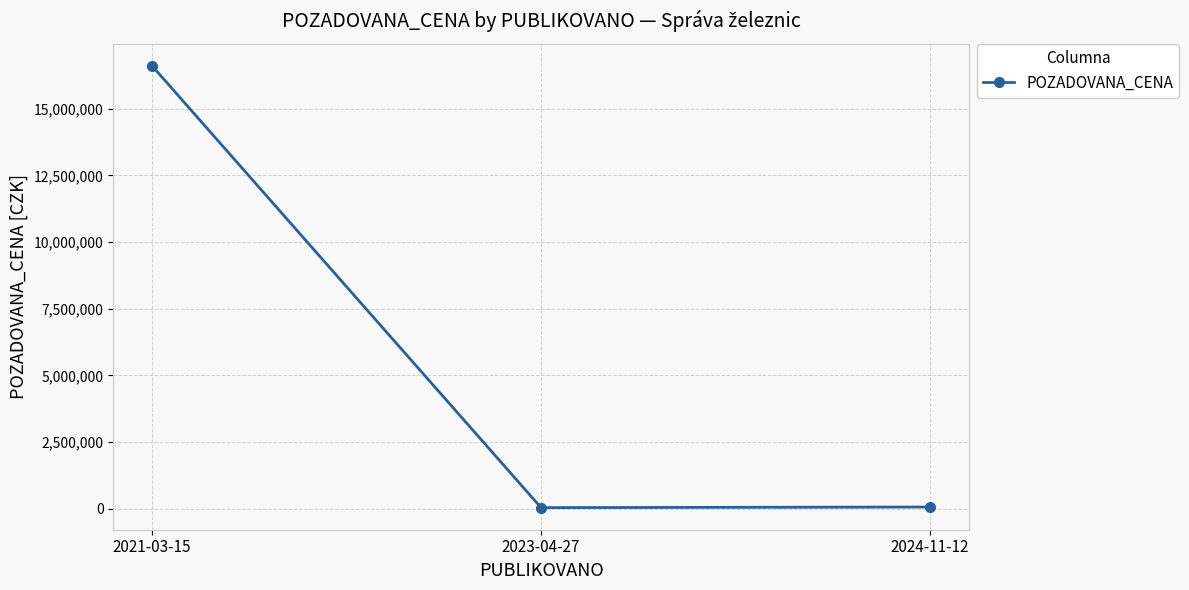

What is the maximum value shown in the chart?

16599716